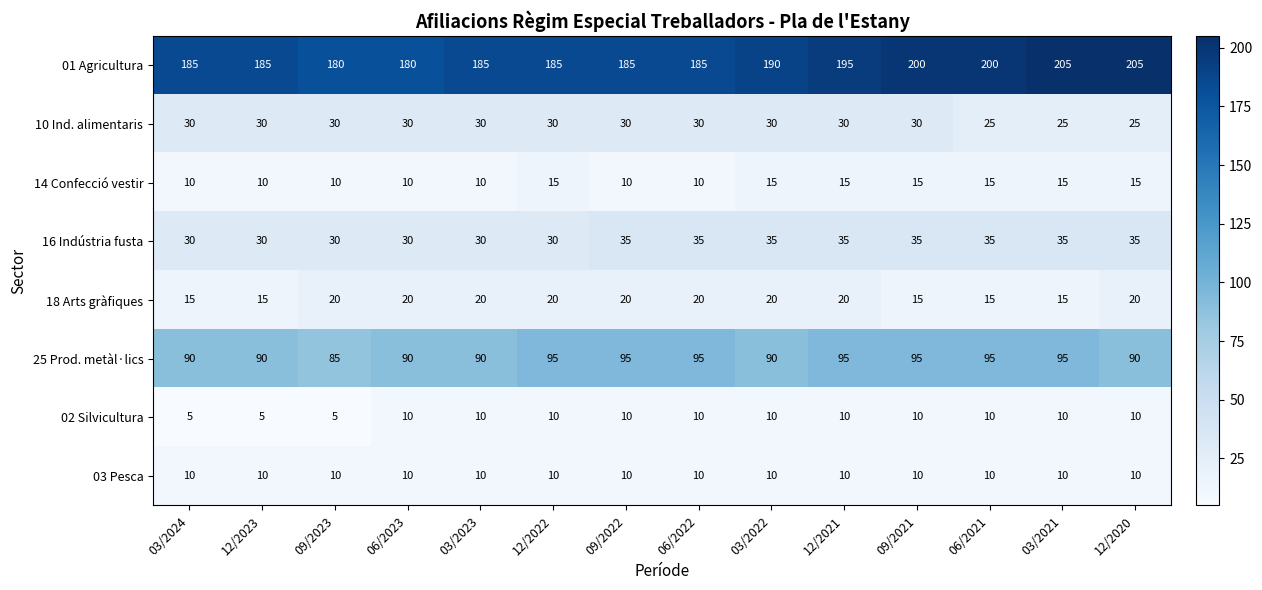

Which series has the largest total across all categories?

01 Agricultura